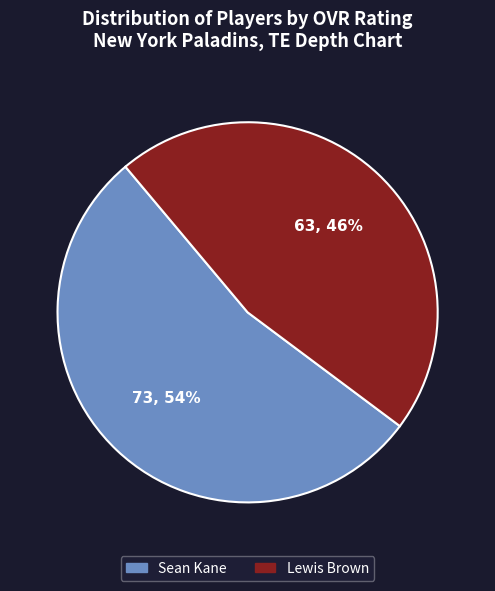

Count the number of slices in the pie.

2